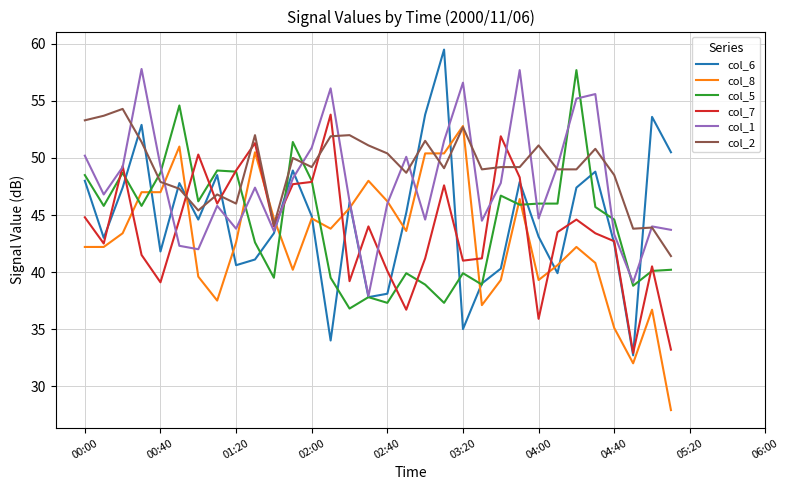

What is the greatest value displayed?

59.5